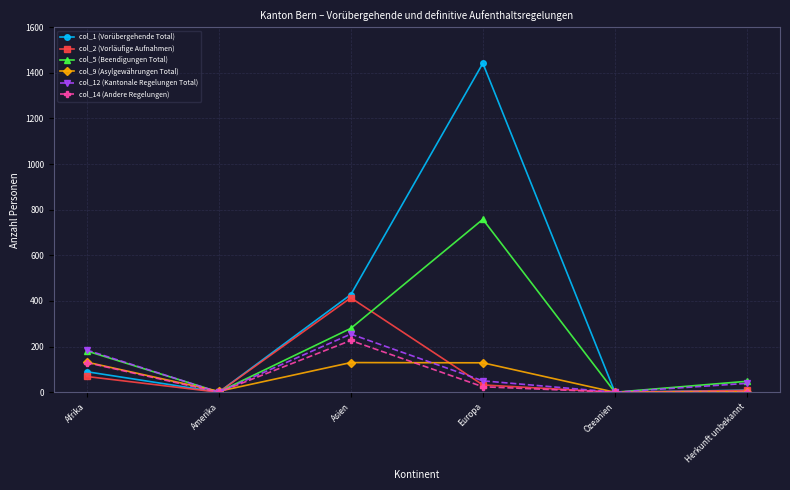

Which series has the largest total across all categories?

col_1 (Vorübergehende Total)